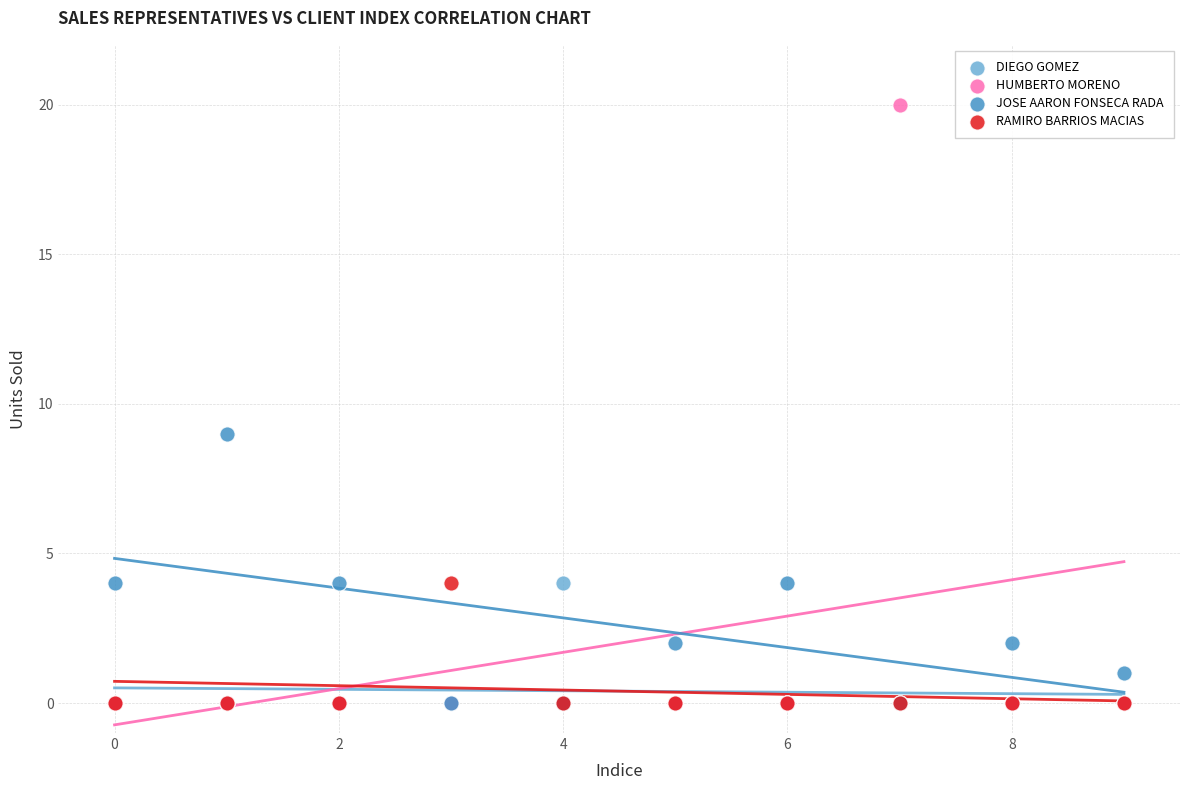

Which series reaches the maximum Y coordinate?

HUMBERTO MORENO